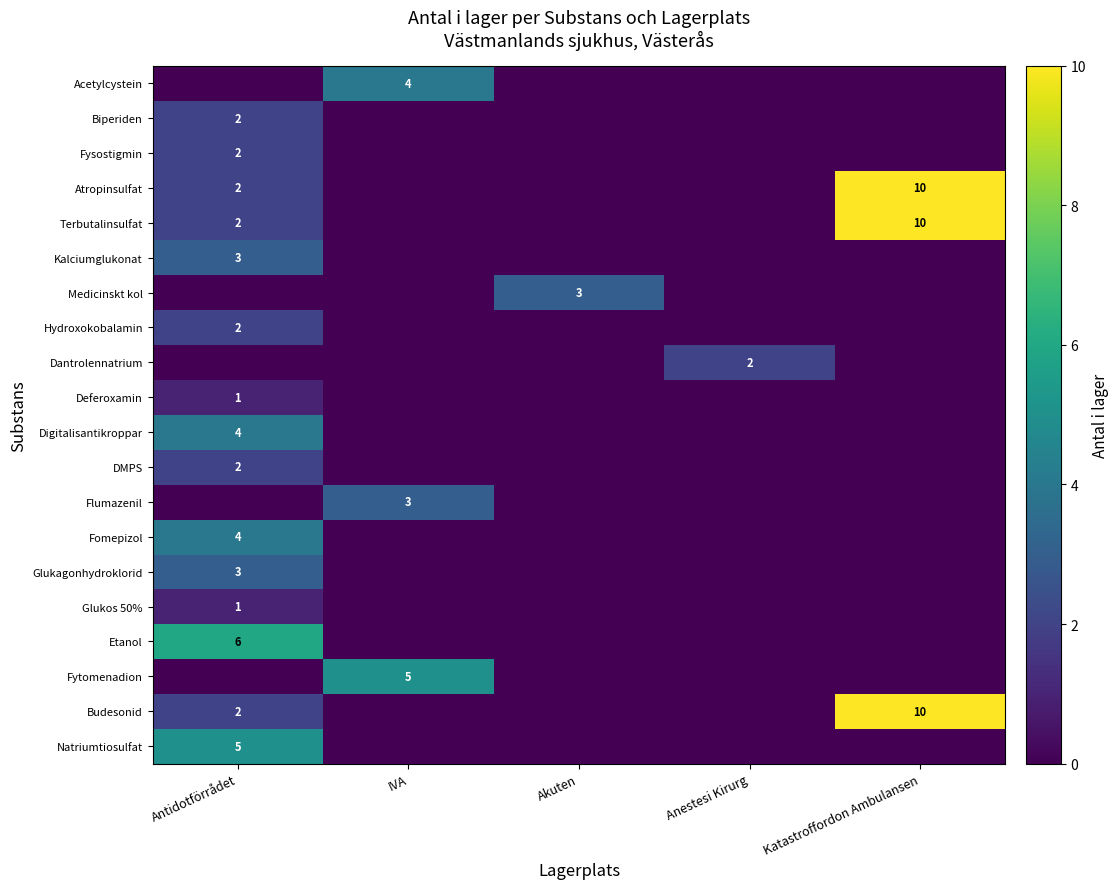

Between Antidotförrådet and IVA, which series saw the biggest shift?

Etanol